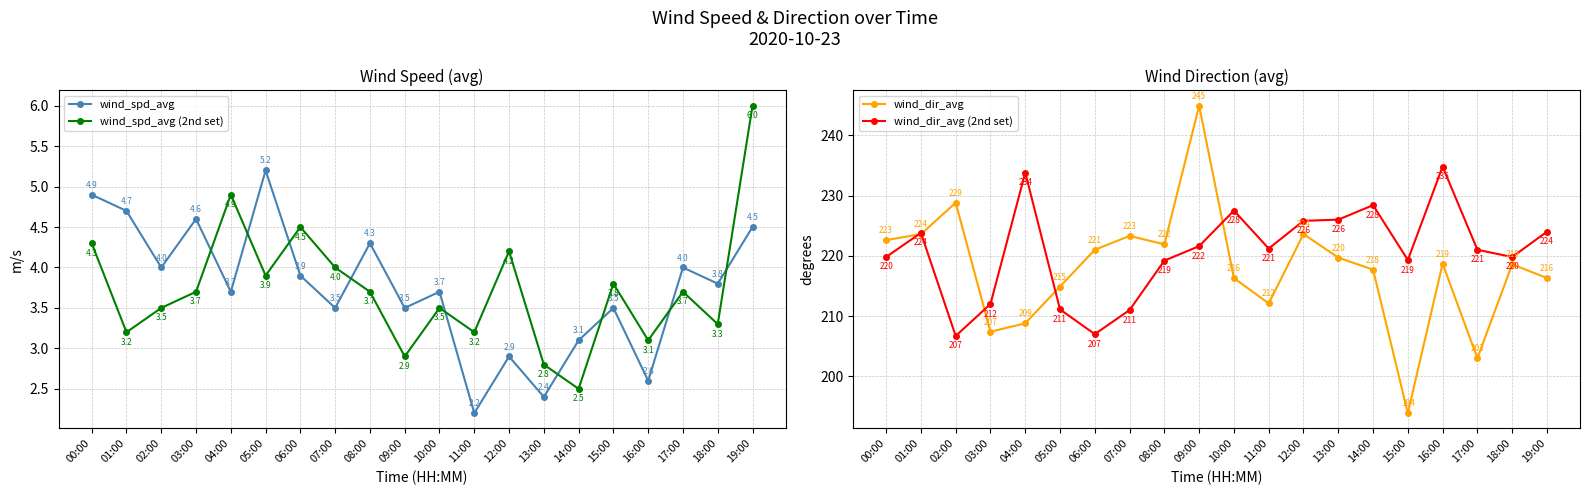

At which category is the sum across all series the highest?

09:00